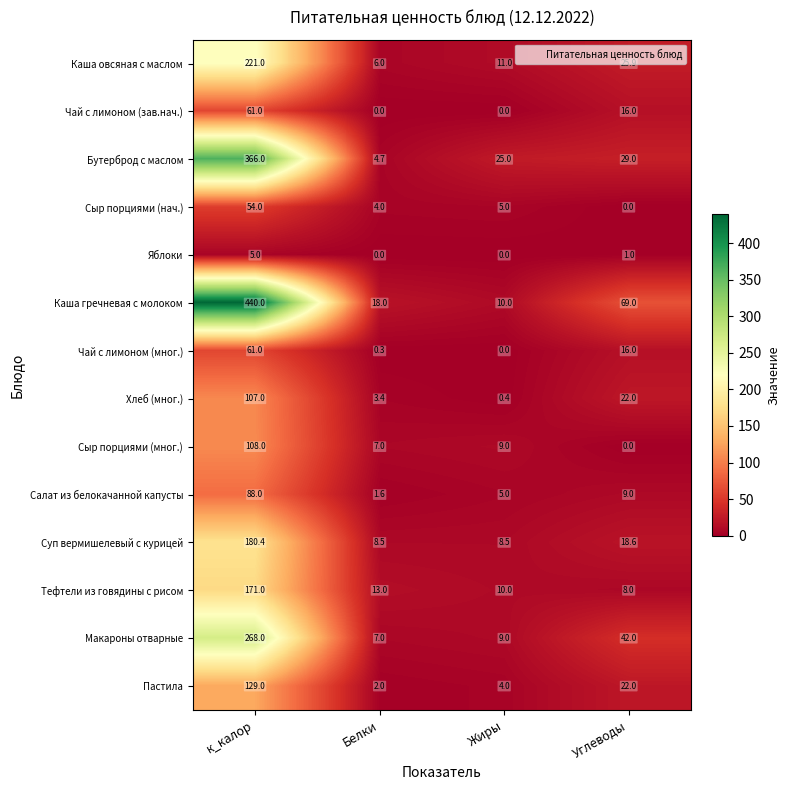

Is the value of Суп вермишелевый с курицей at Жиры greater than the value of Сыр порциями (нач.) at к_калор?

No